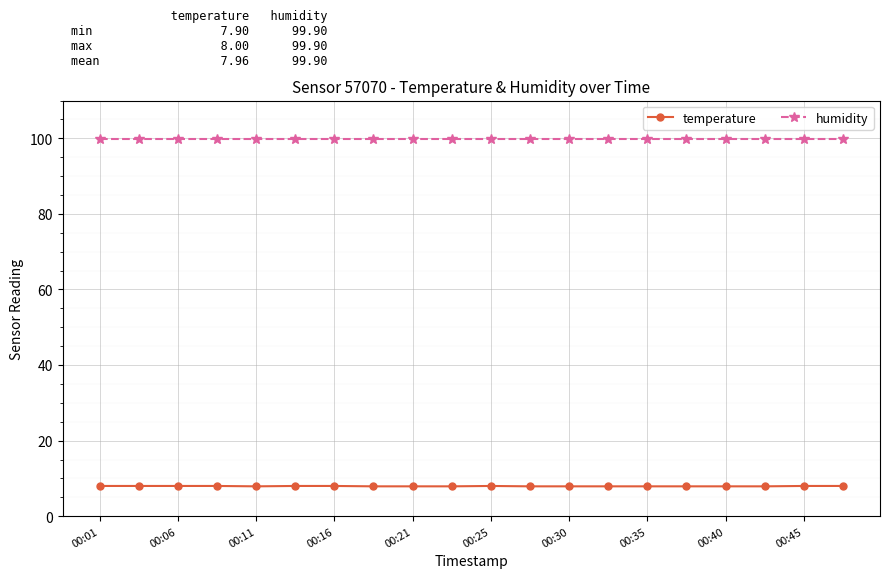

At how many categories does at least one series exceed 83?

20